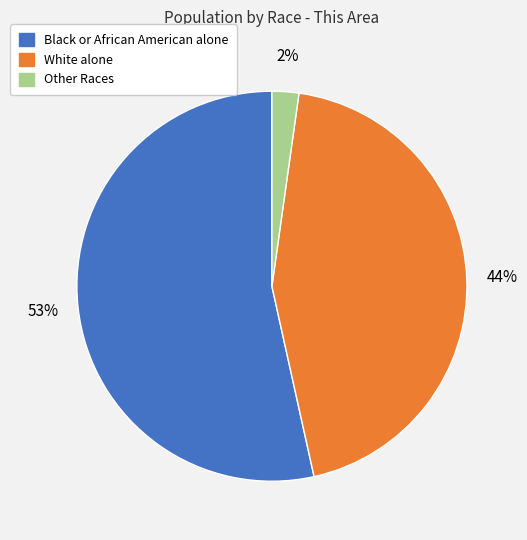

Does any single category account for the majority?

Yes